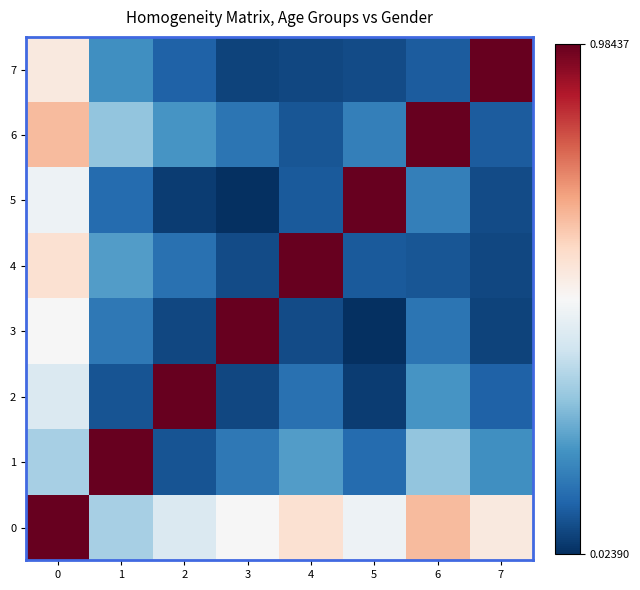

Reading left to right, what are all the values shown in this chart?

0: 0=1.0	1=0.3	2=0.4	3=0.5	4=0.6	5=0.5	6=0.7	7=0.6
1: 0=0.3	1=1.0	2=0.1	3=0.2	4=0.2	5=0.1	6=0.3	7=0.2
2: 0=0.4	1=0.1	2=1.0	3=0.1	4=0.1	5=0.0	6=0.2	7=0.1
3: 0=0.5	1=0.2	2=0.1	3=1.0	4=0.1	5=0.0	6=0.2	7=0.1
4: 0=0.6	1=0.2	2=0.1	3=0.1	4=1.0	5=0.1	6=0.1	7=0.1
5: 0=0.5	1=0.1	2=0.0	3=0.0	4=0.1	5=1.0	6=0.2	7=0.1
6: 0=0.7	1=0.3	2=0.2	3=0.2	4=0.1	5=0.2	6=1.0	7=0.1
7: 0=0.6	1=0.2	2=0.1	3=0.1	4=0.1	5=0.1	6=0.1	7=1.0